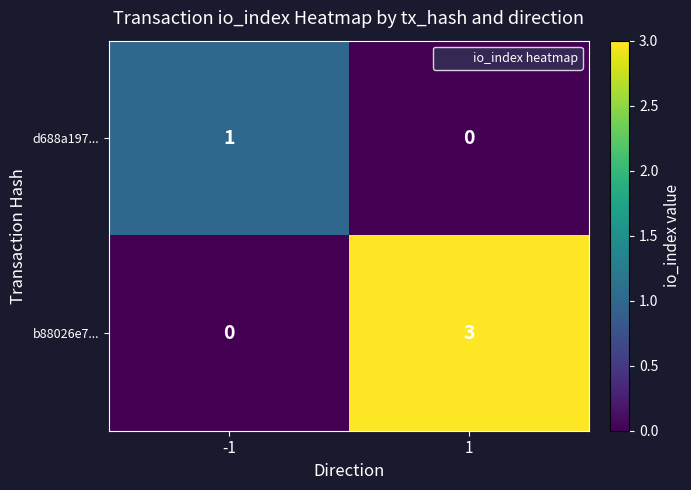

Reading left to right, transcribe all the data shown in this chart.

d688a197...: 1	0
b88026e7...: 0	3